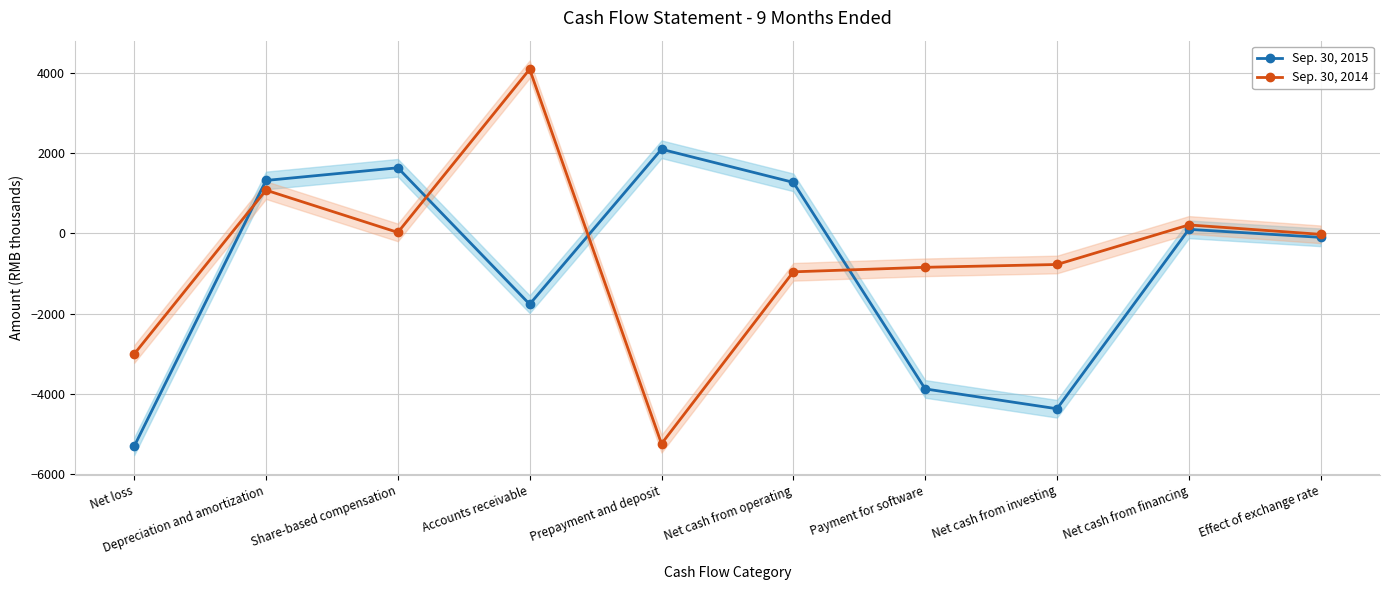

Reading left to right, transcribe all the data shown in this chart.

Sep. 30, 2015: -5310	1321	1637	-1766	2099	1273	-3878	-4373	102	-98
Sep. 30, 2014: -3009	1079	25	4095	-5246	-958	-845	-775	212	-23